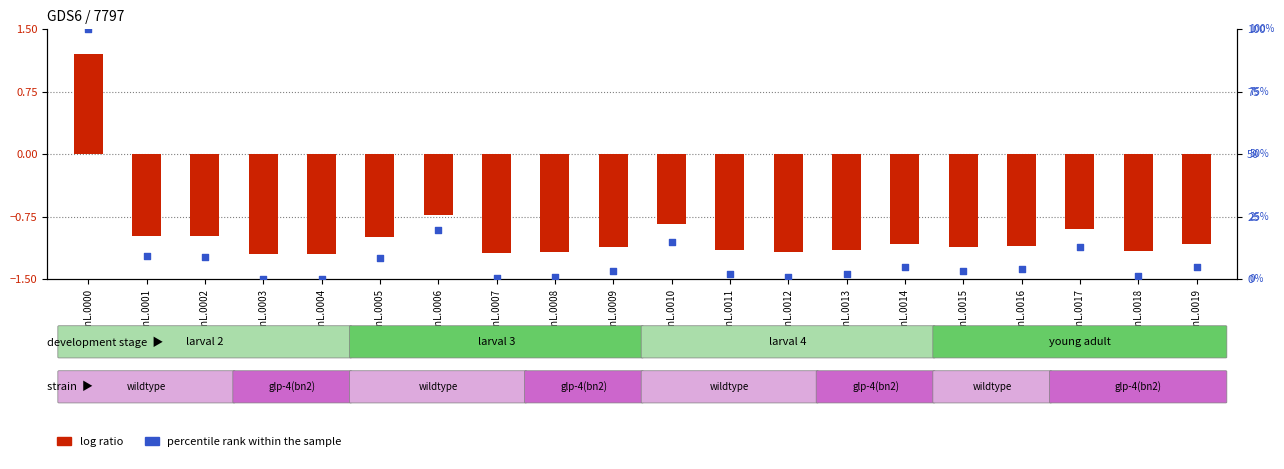

At how many categories does at least one series exceed 57?

1